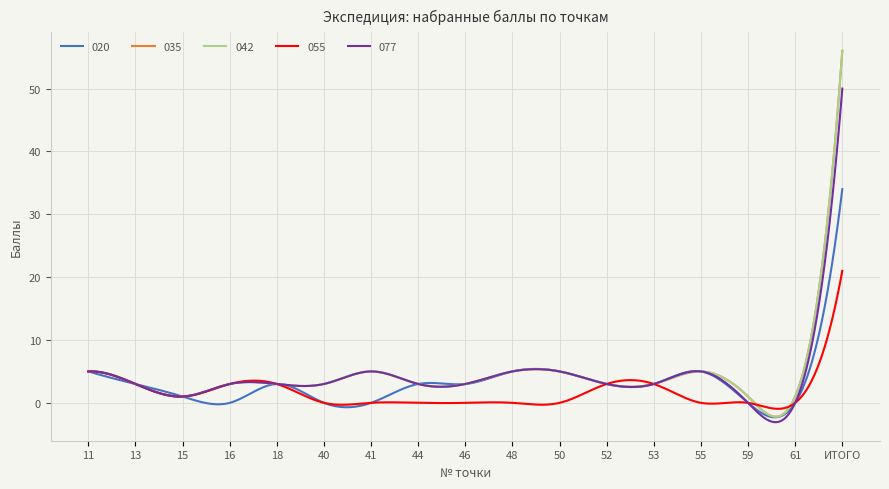

Is this an area chart (filled region under the line)?

No